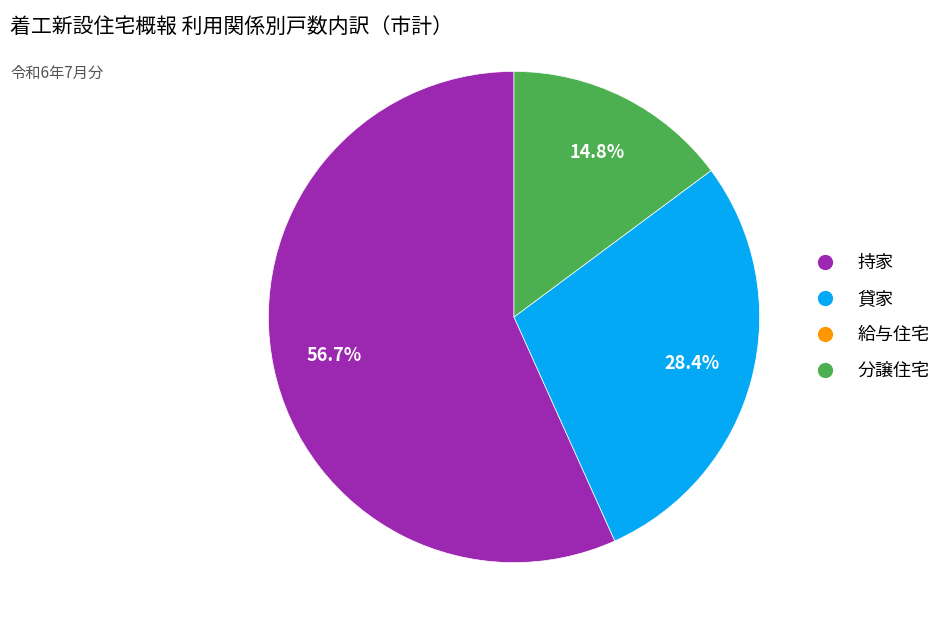

Is there a majority slice in this chart?

Yes